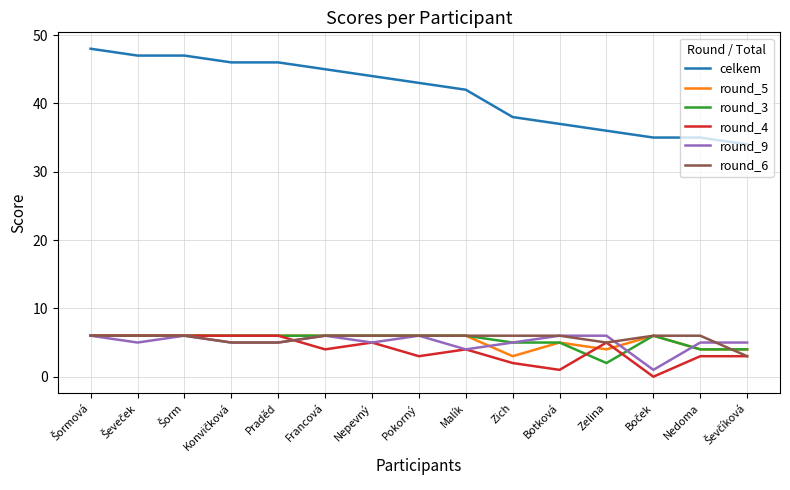

What is the spread (max minus min) of values at Malík?

38